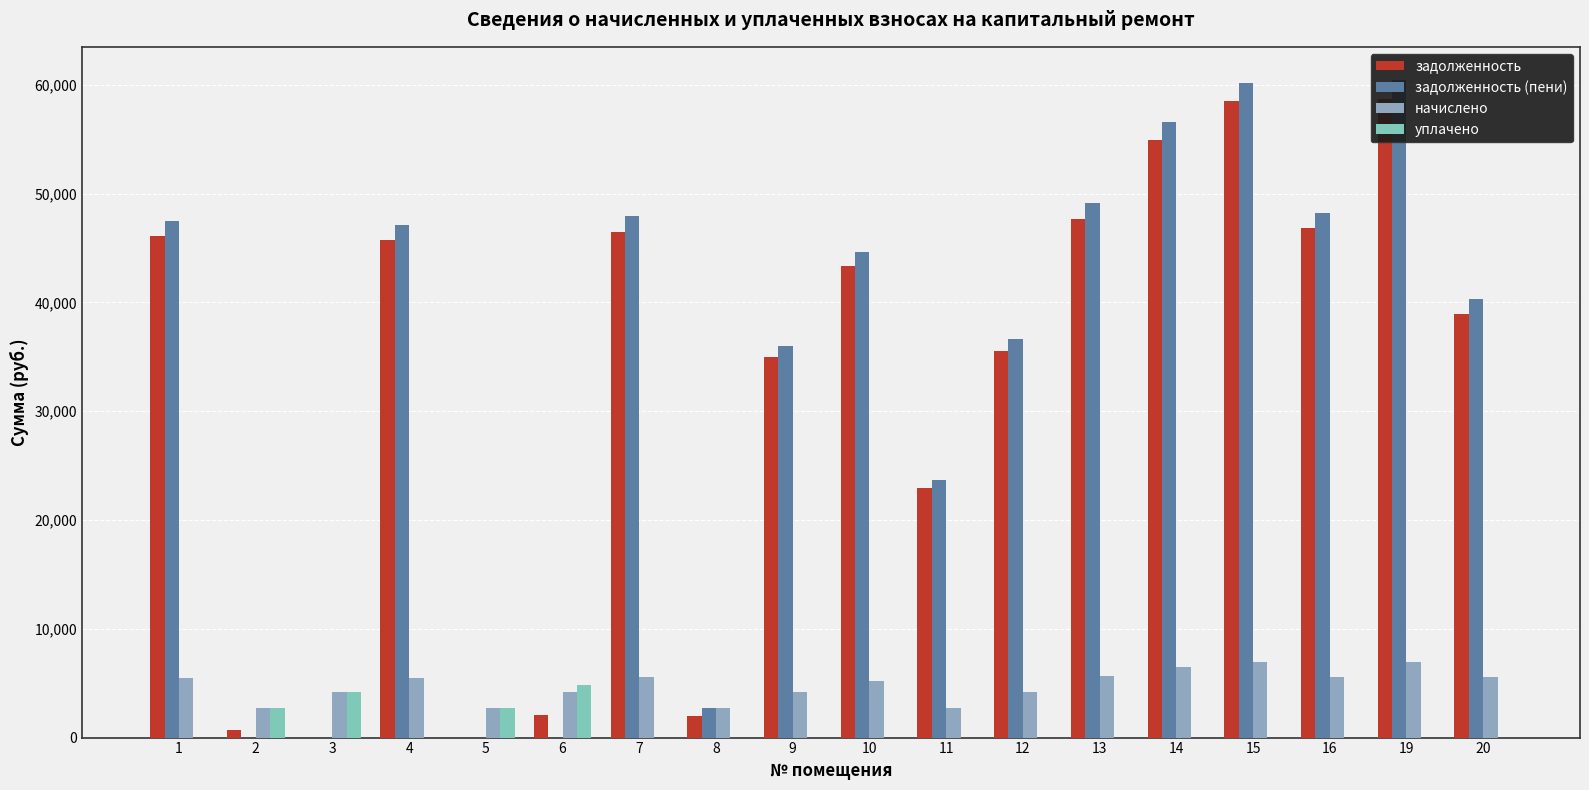

What is the difference between the maximum and minimum values in the уплачено series?

4829.4